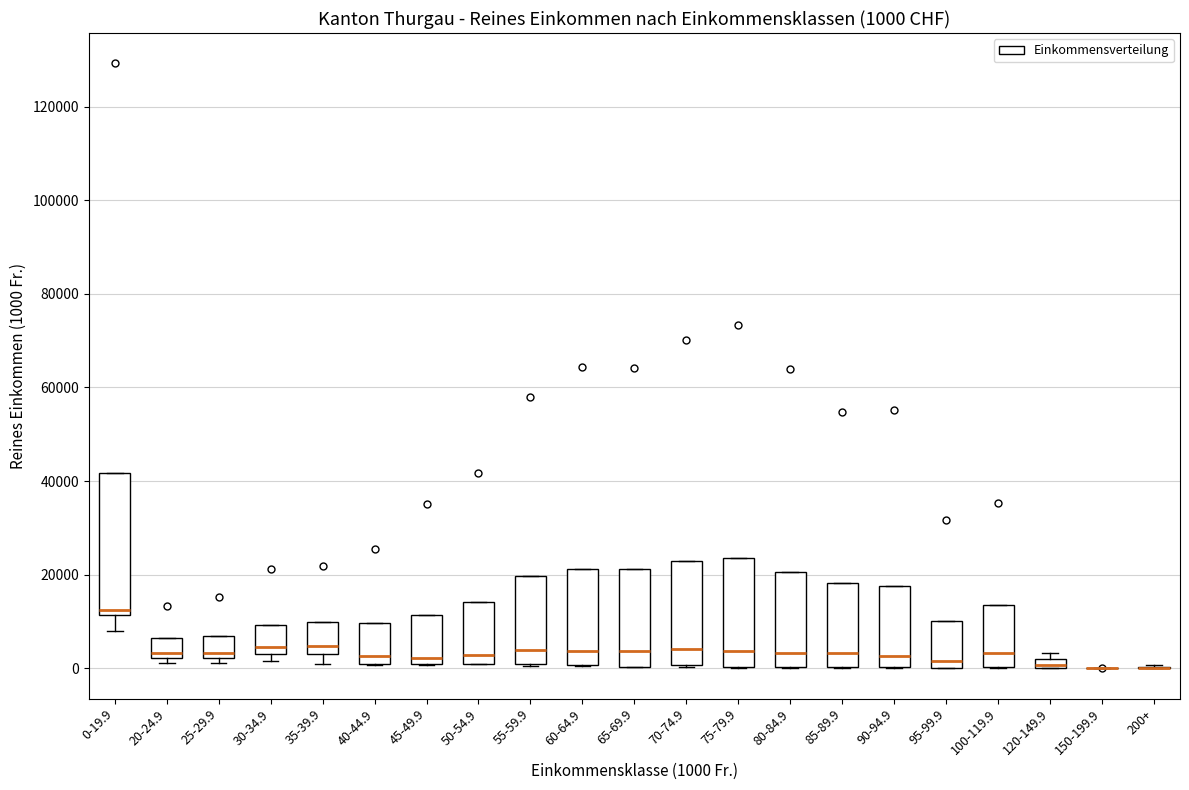

Comparing the boxes themselves (not the whiskers), which one is the tallest?

0-19.9